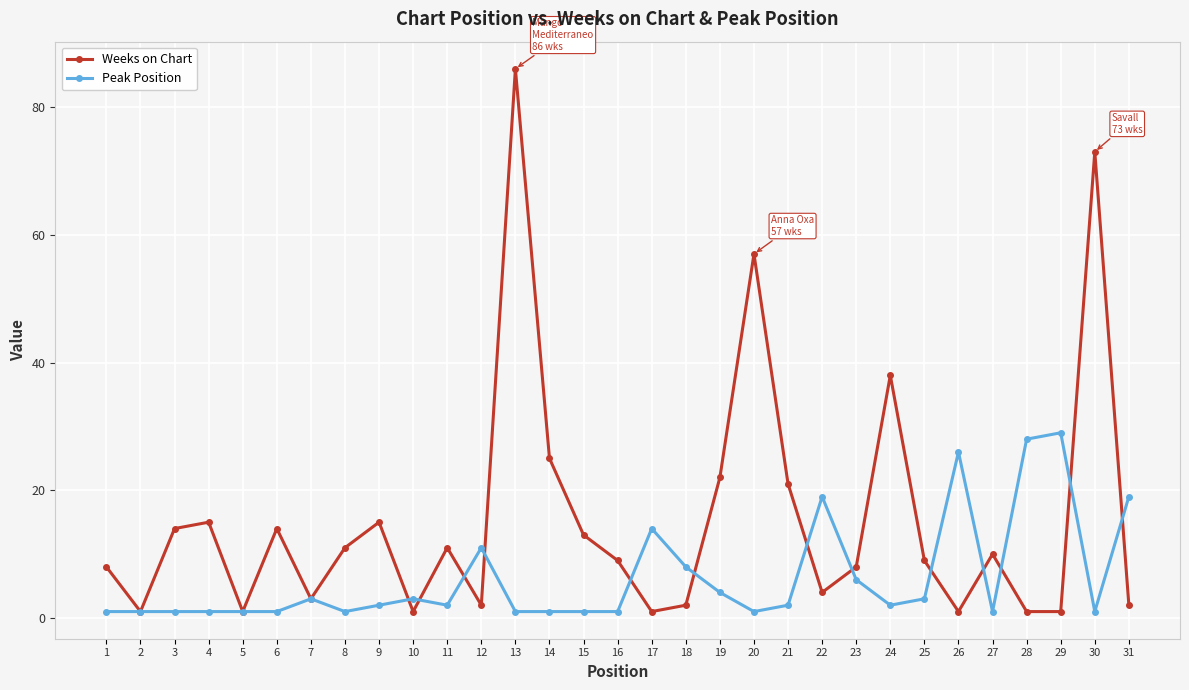

At which category does Weeks on Chart reach its first local valley?

2